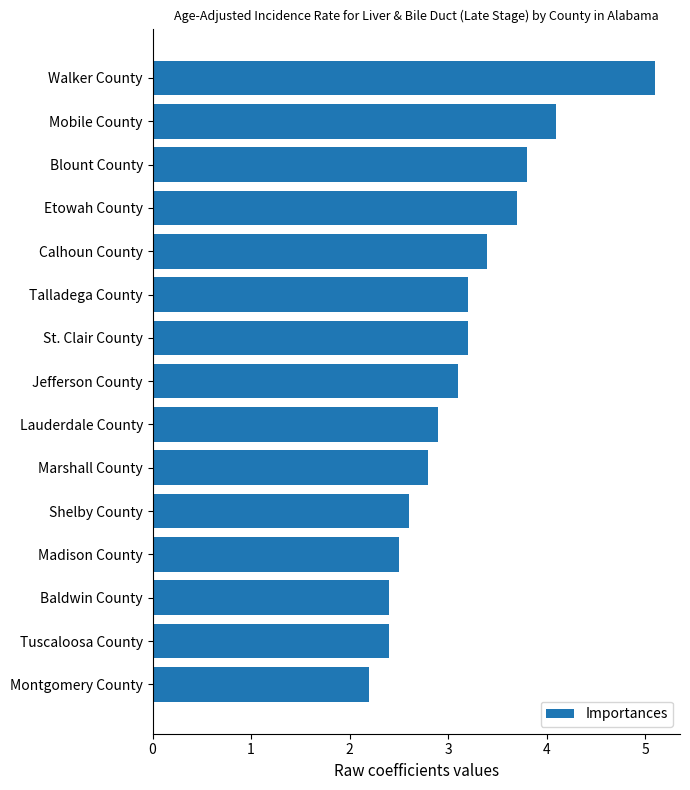

What is the smallest value displayed?

2.2